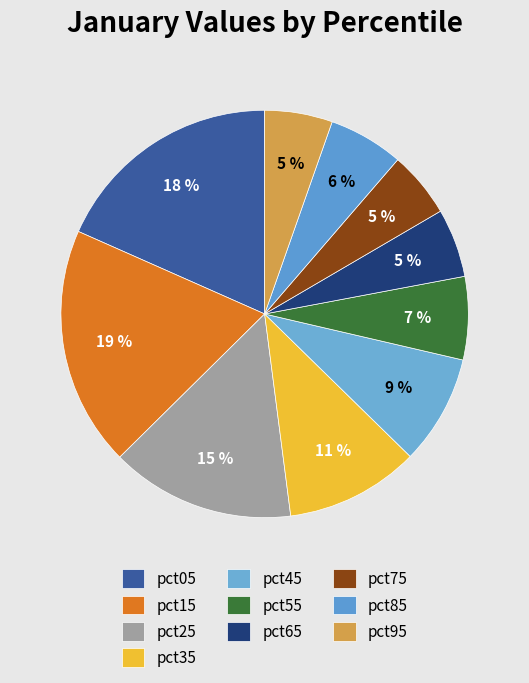

What is the ratio of the value at pct05 to the value at pct65?

3.4